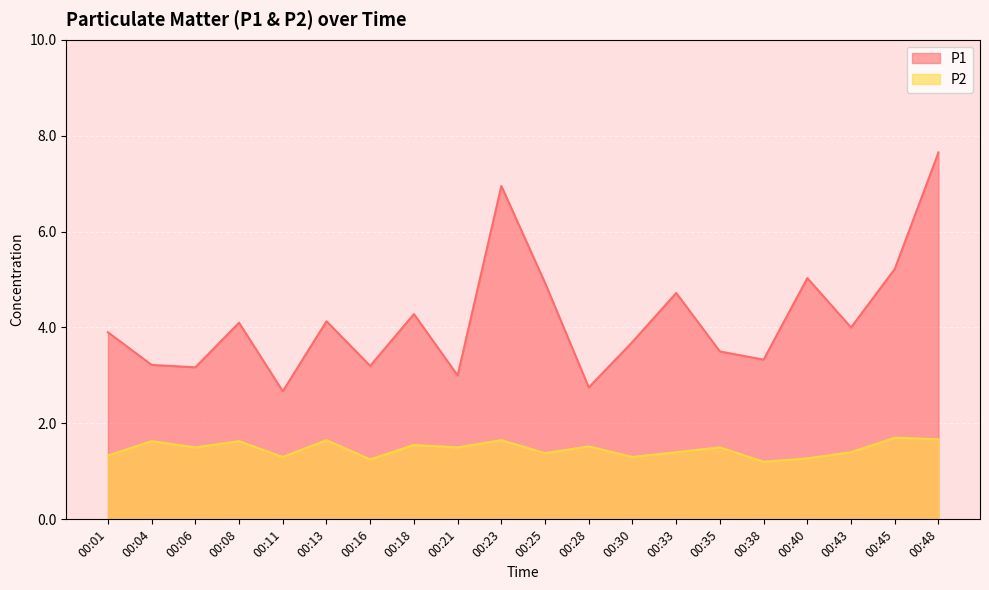

What is the value of the P1 point at the 17th from the left?

5.0